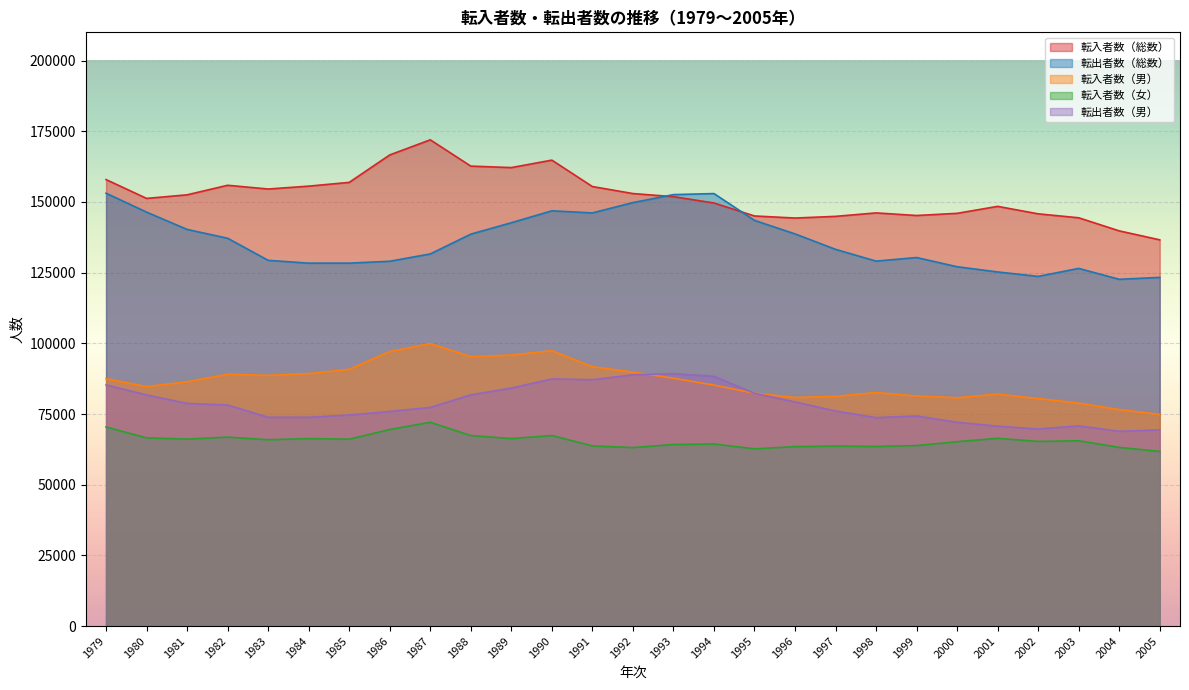

Which category has the lowest value in the 転入者数（男） series?

2005